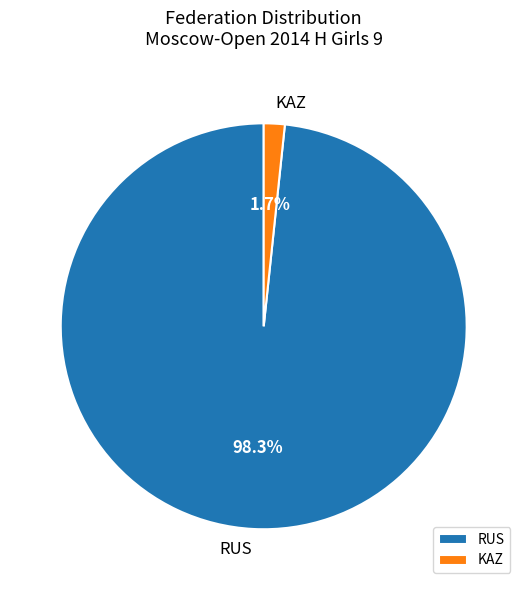

How many slices are in this pie chart?

2